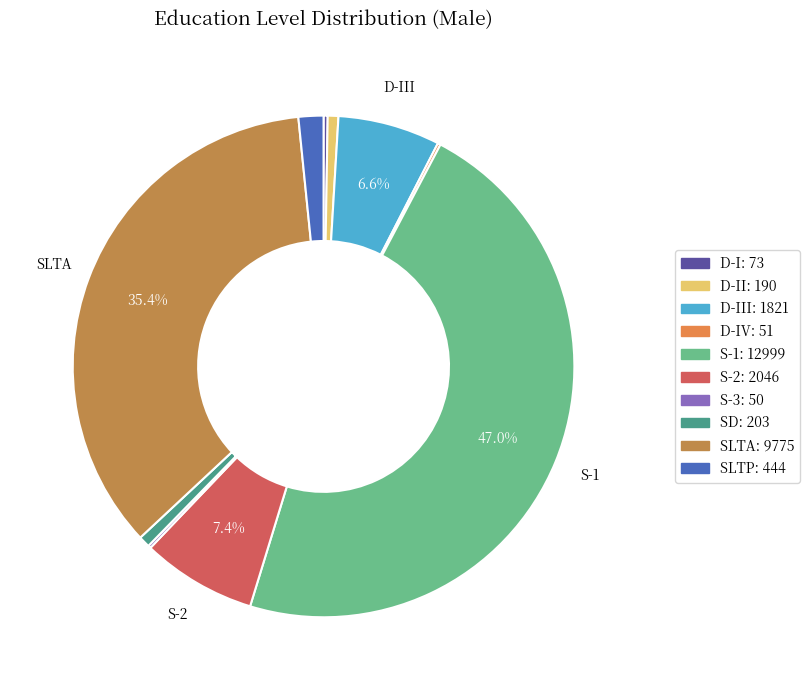

Is there any slice that represents more than half of the pie?

No